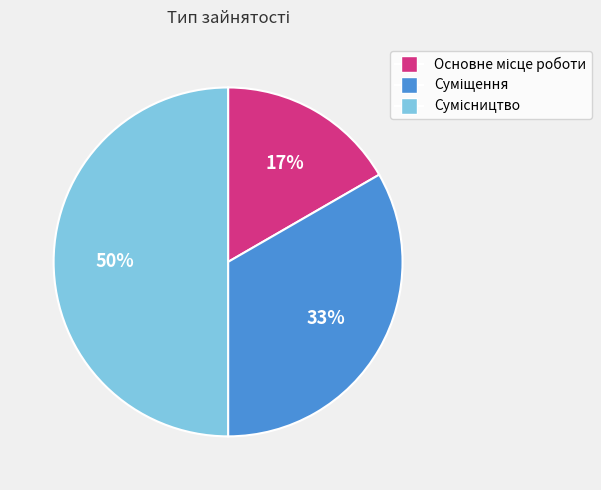

To the nearest percent, what is the difference between the largest and smallest slice percentages?

33%